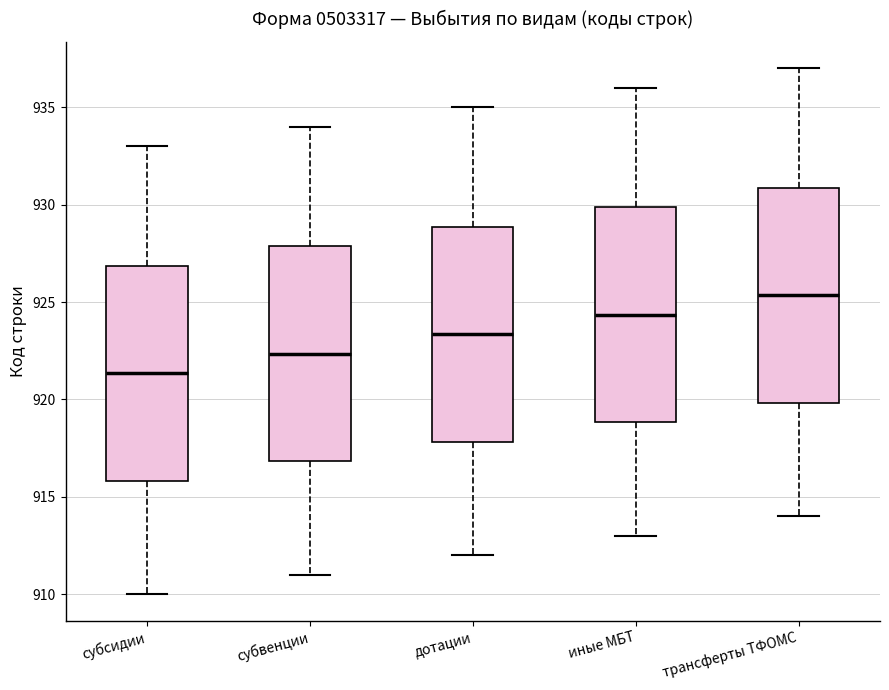

Reading left to right, transcribe this box plot: for each box, give where its median line is, the range the box spans, and where its two whiskers end, as read against the y-axis. The values are not printed on the chart, so give them approximately, as read against the axis.

субсидии: median 921.5, box 916.0 to 927.0, whiskers 910.0 to 933.0
субвенции: median 922.5, box 917.0 to 928.0, whiskers 911.0 to 934.0
дотации: median 923.5, box 918.0 to 929.0, whiskers 912.0 to 935.0
иные МБТ: median 924.5, box 919.0 to 930.0, whiskers 913.0 to 936.0
трансферты ТФОМС: median 925.5, box 920.0 to 931.0, whiskers 914.0 to 937.0